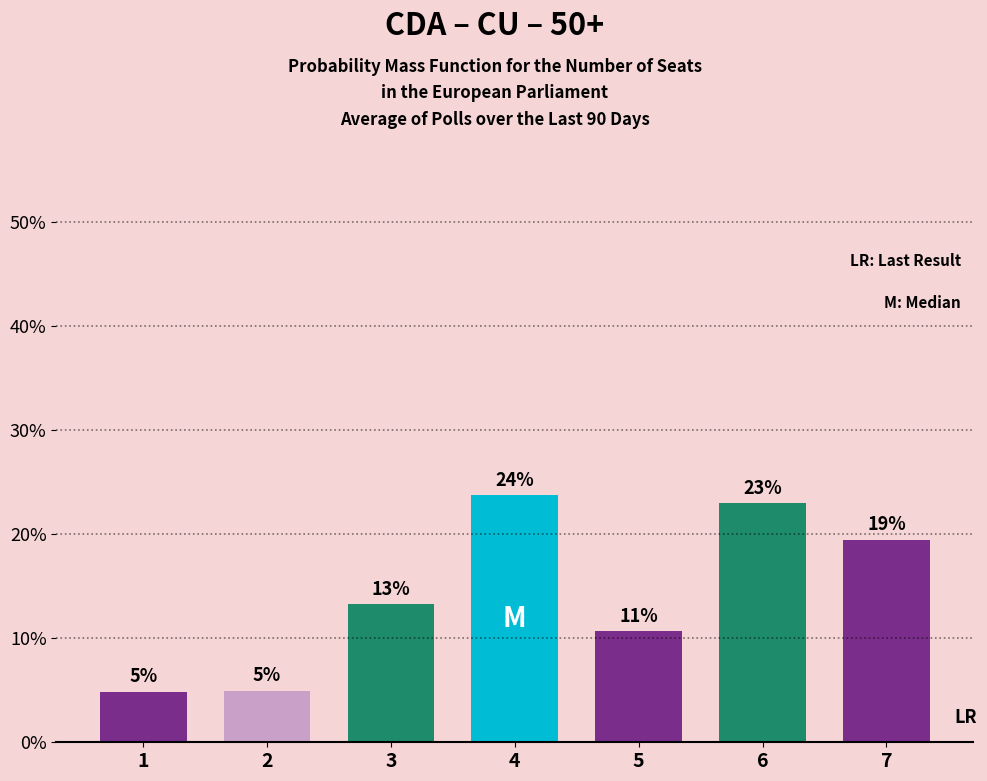

Does the chart contain any negative values?

No